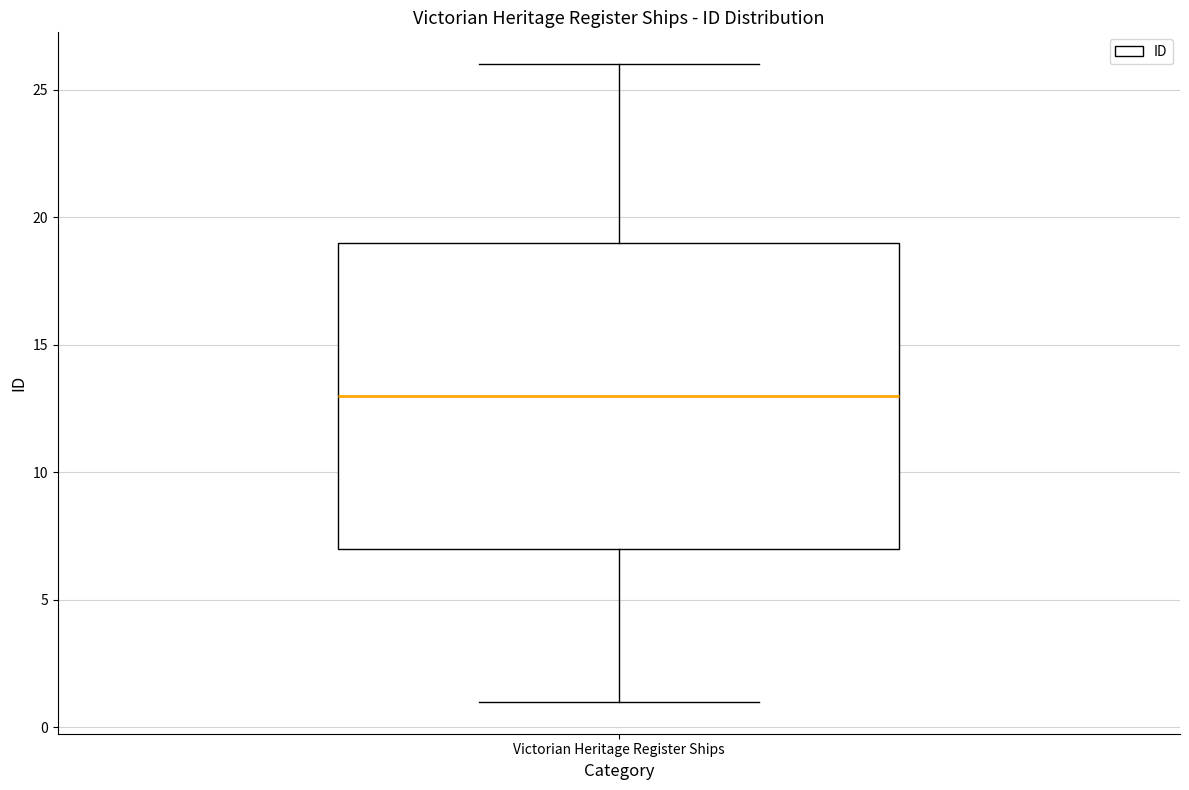

Transcribe this box plot: give where the median line is, the range the box spans, and where the two whiskers end, as read against the y-axis. The values are not printed on the chart, so give them approximately, as read against the axis.

median 13, box 7 to 19, whiskers 1 to 26